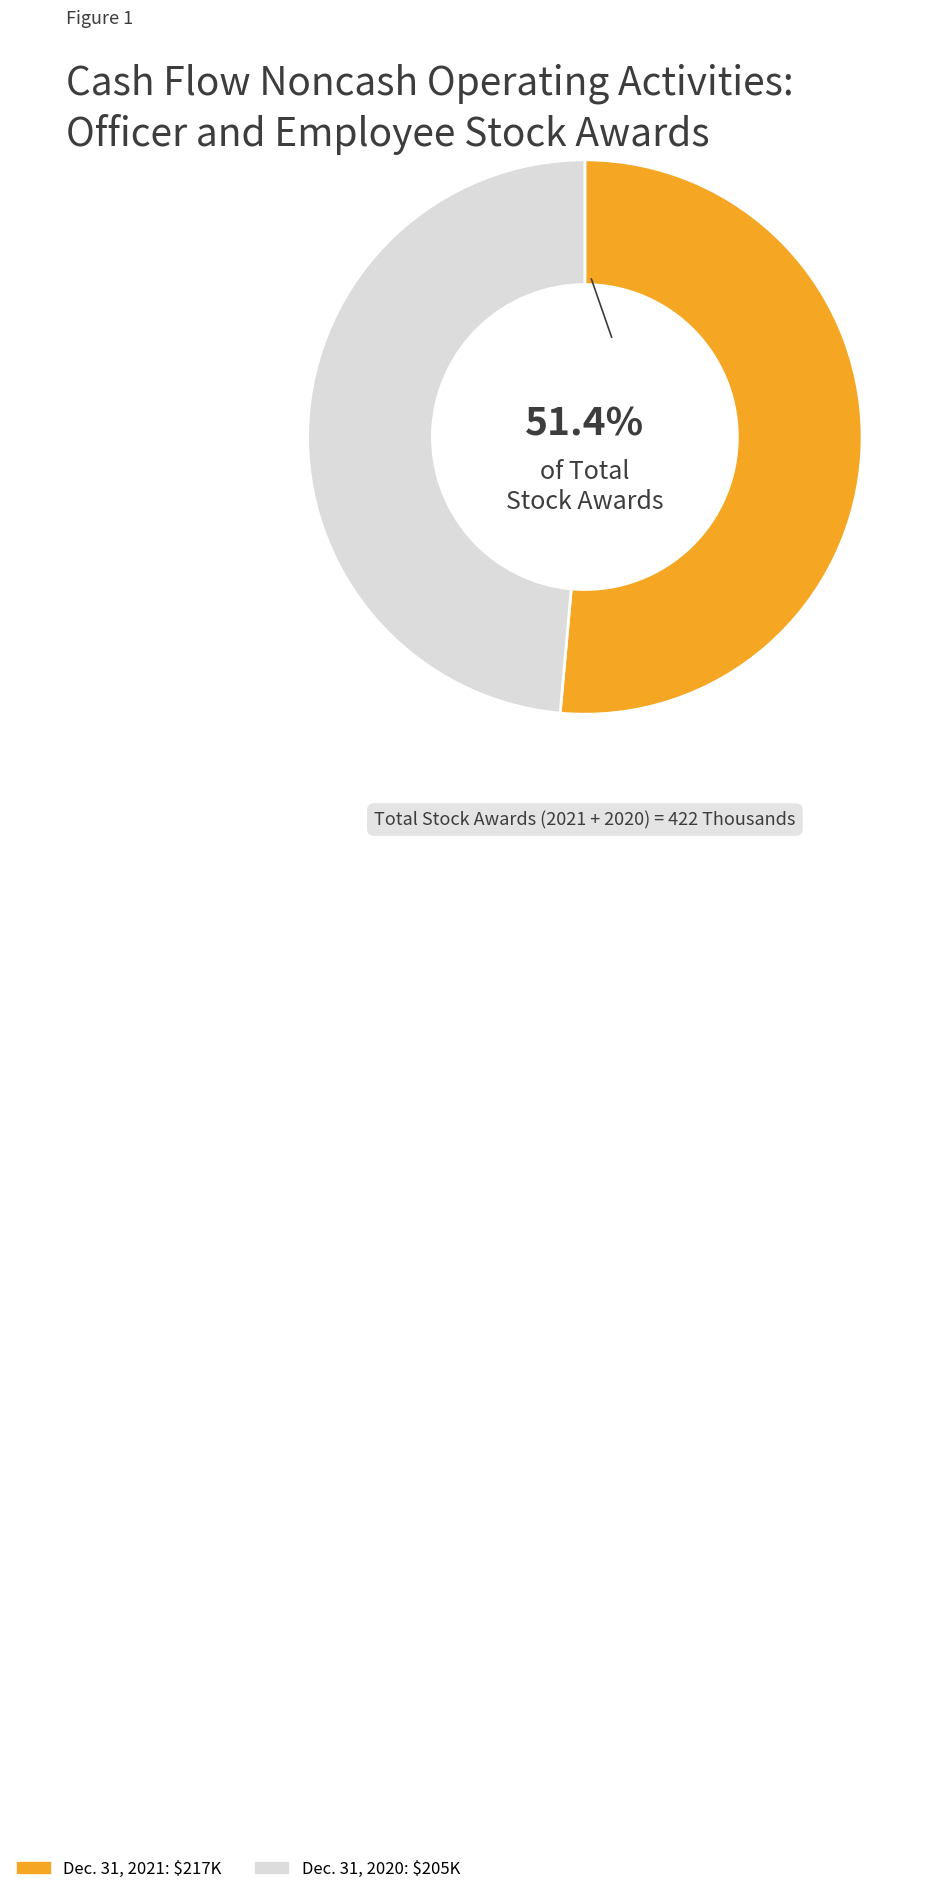

What percentage is the Dec. 31, 2020 slice, to the nearest percent?

49%